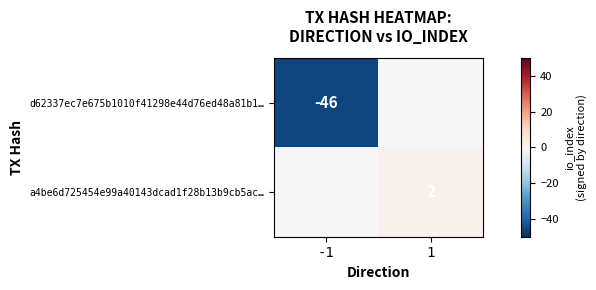

The a4be6d725454e99a40143dcad1f28b13b9cb5ac… series shows 2 at 1. True or false?

True